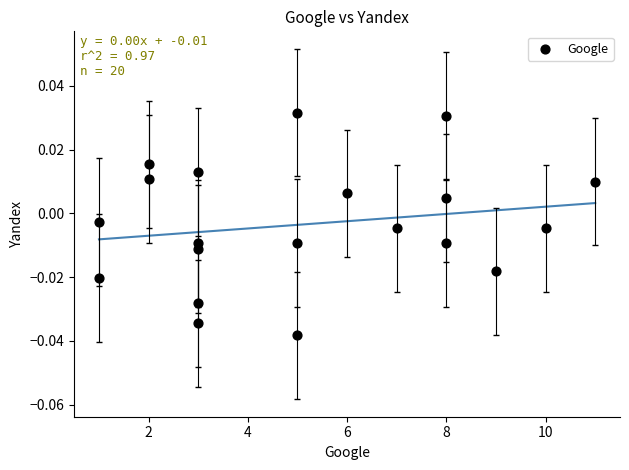

What is the range of X values (max minus min)?

10.0